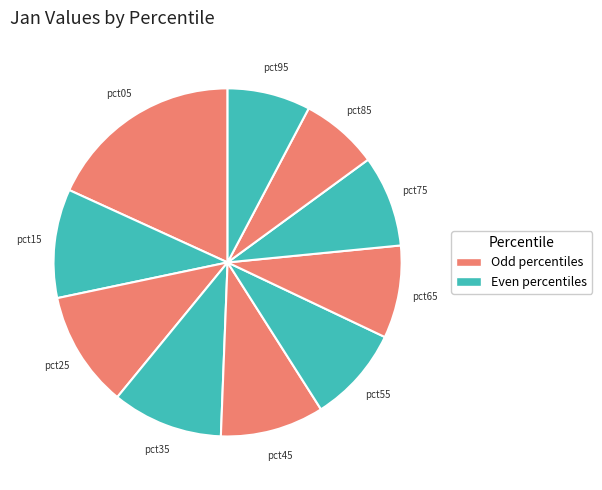

How many segments does this pie chart have?

10